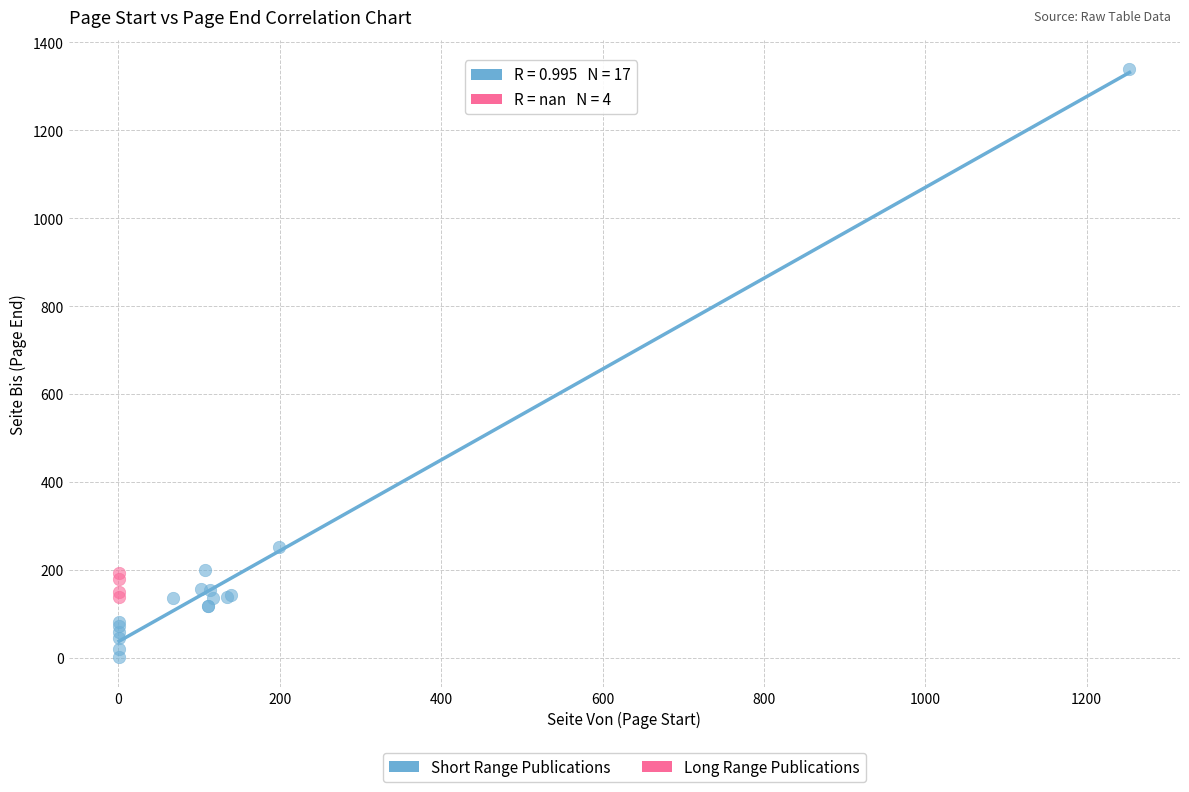

Which series has the largest Y range (max minus min)?

Short Range Publications